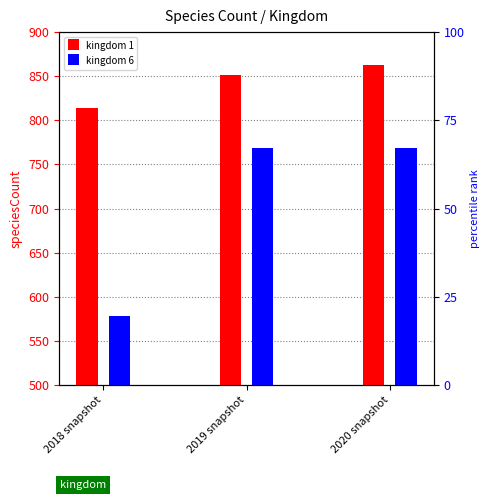

At which category is the sum across all series the highest?

2020 snapshot